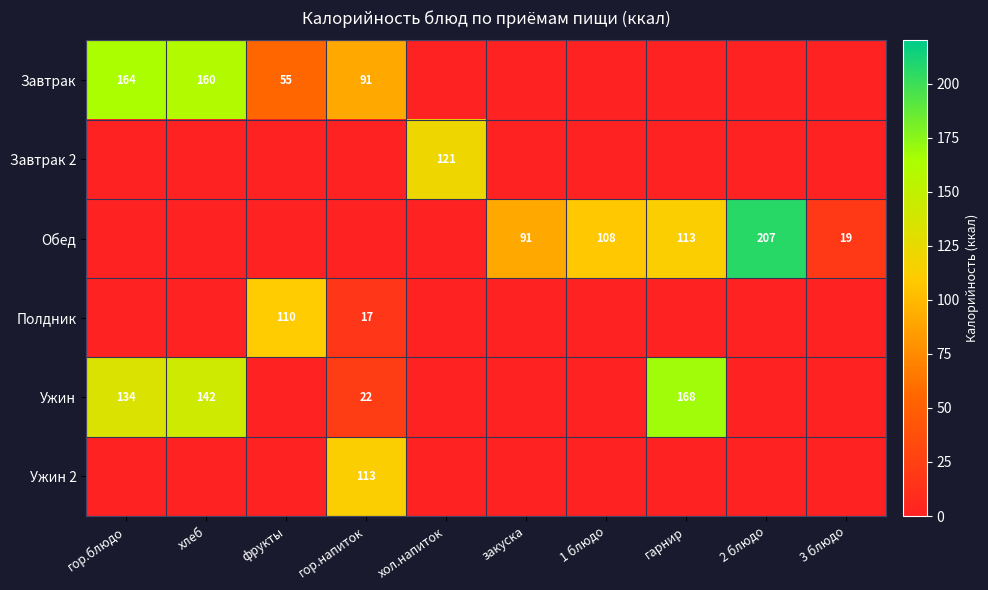

True or false: Ужин has a value of 235.3 at хлеб.

False